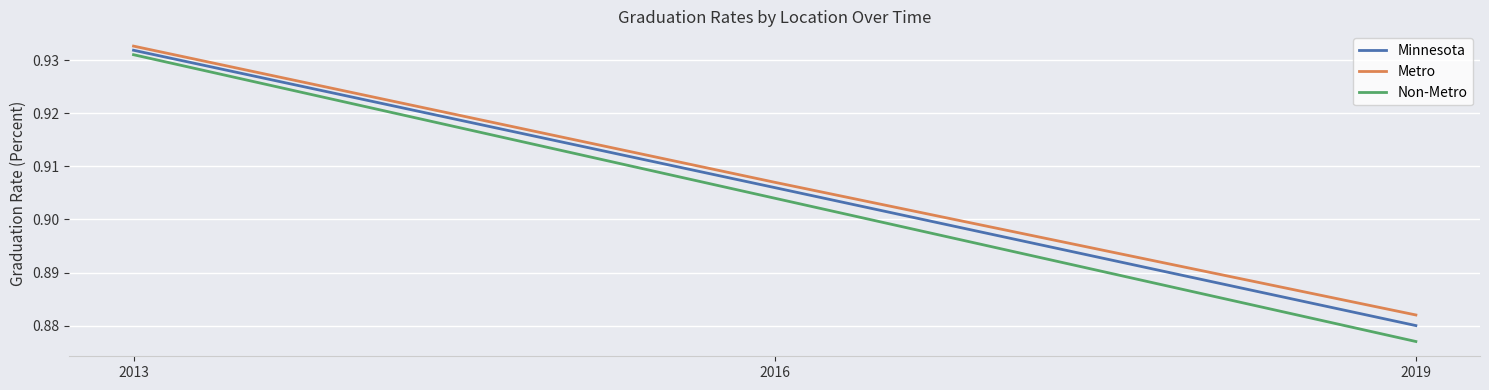

The Metro series shows 0.3 at 2019. True or false?

False